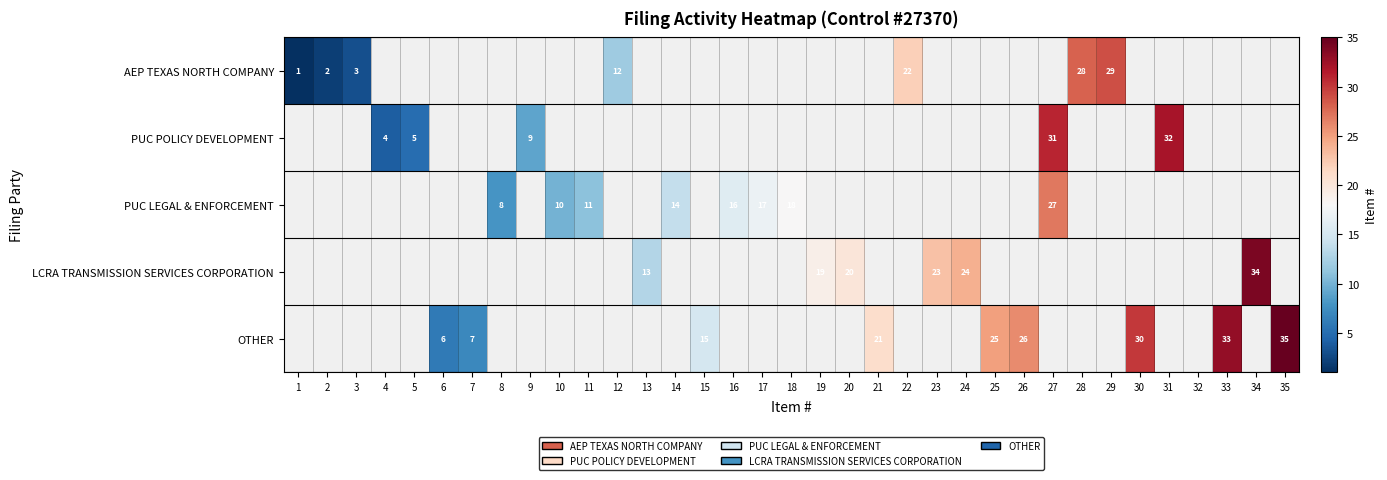

The PUC LEGAL & ENFORCEMENT series shows 9 at 27. True or false?

False